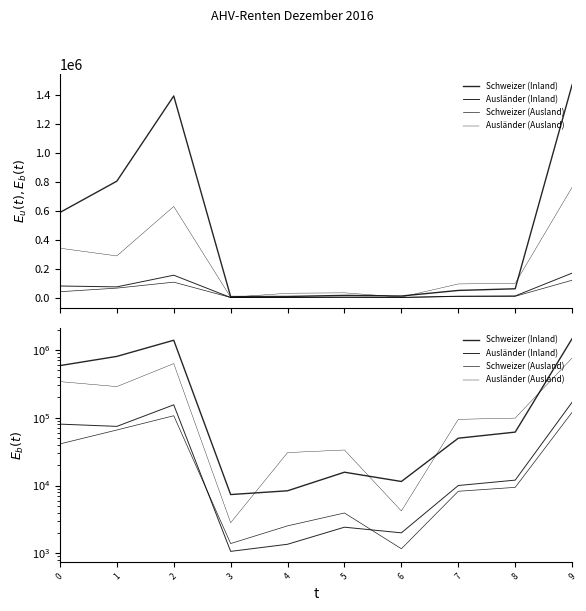

At which category does the chart reach its minimum across all series?

3